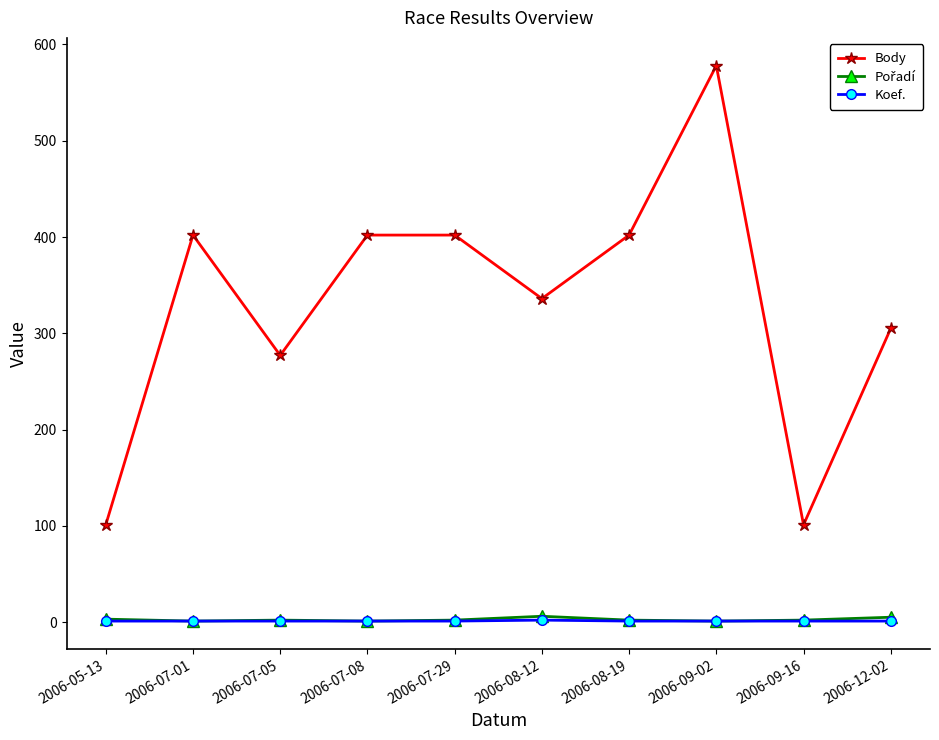

How many data points does each series have?

10